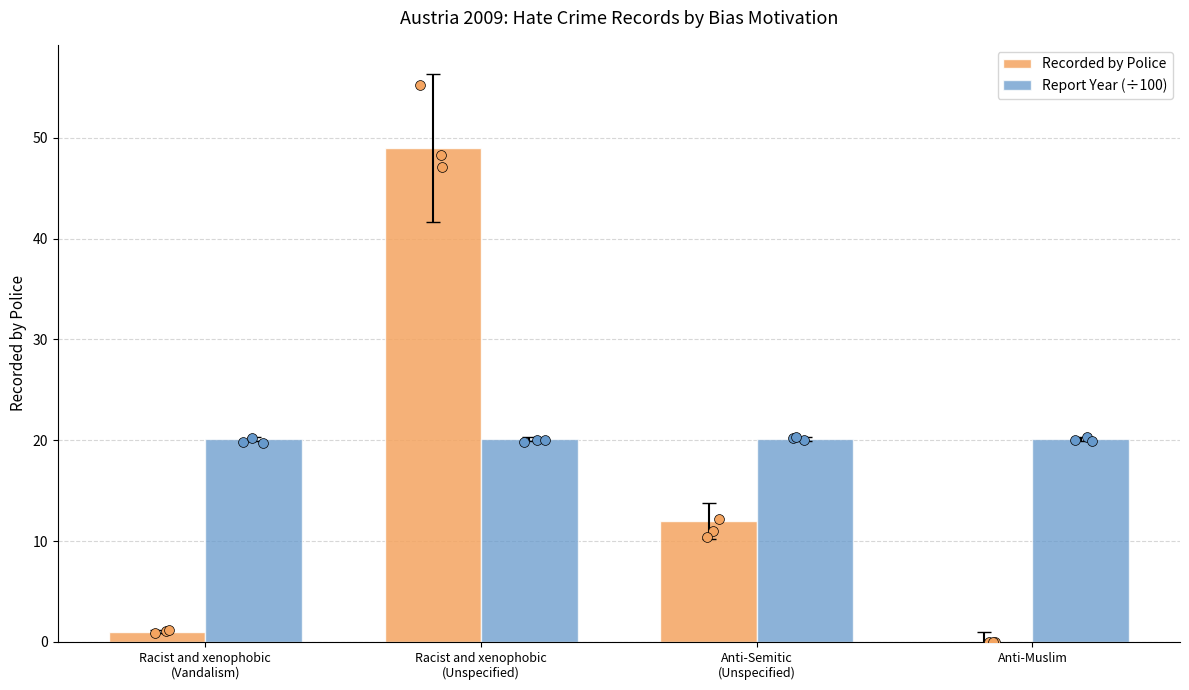

At how many categories does at least one series exceed 4?

4